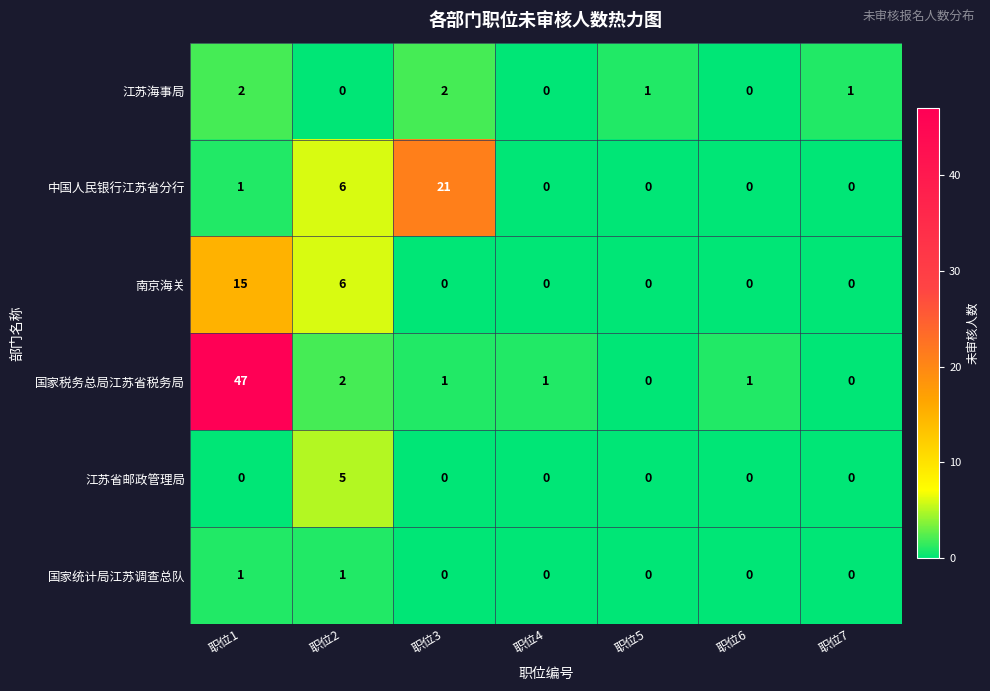

The value of 国家统计局江苏调查总队 at 职位6 is 1. True or false?

False